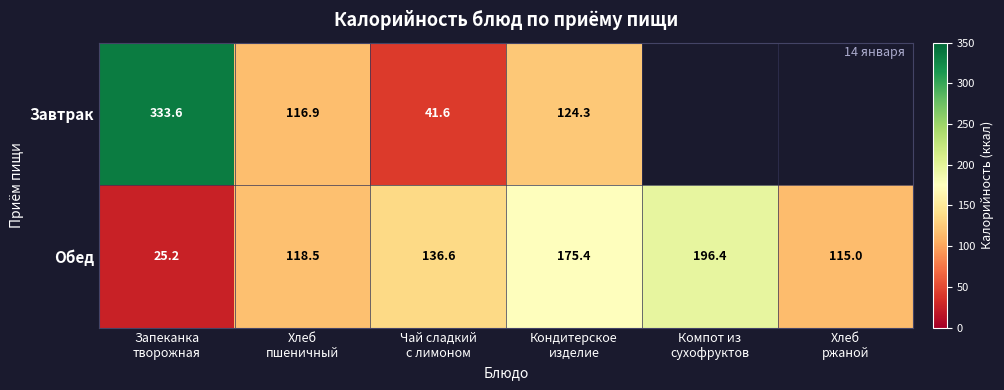

What is the sum of all Обед values?

767.1